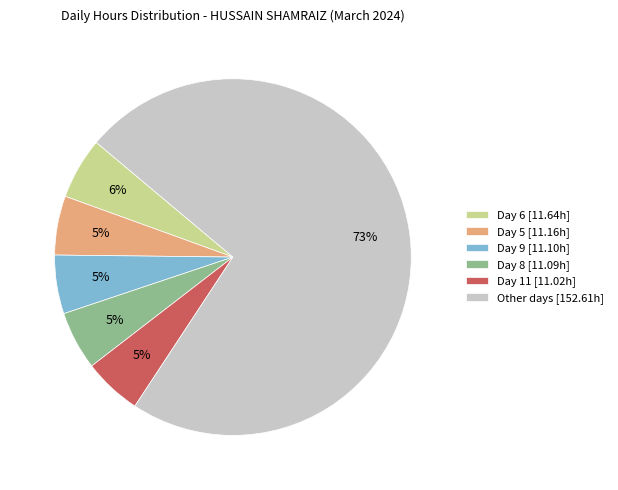

Is the sum of Day 11 [11.02h] and Day 5 [11.16h] greater than half?

No